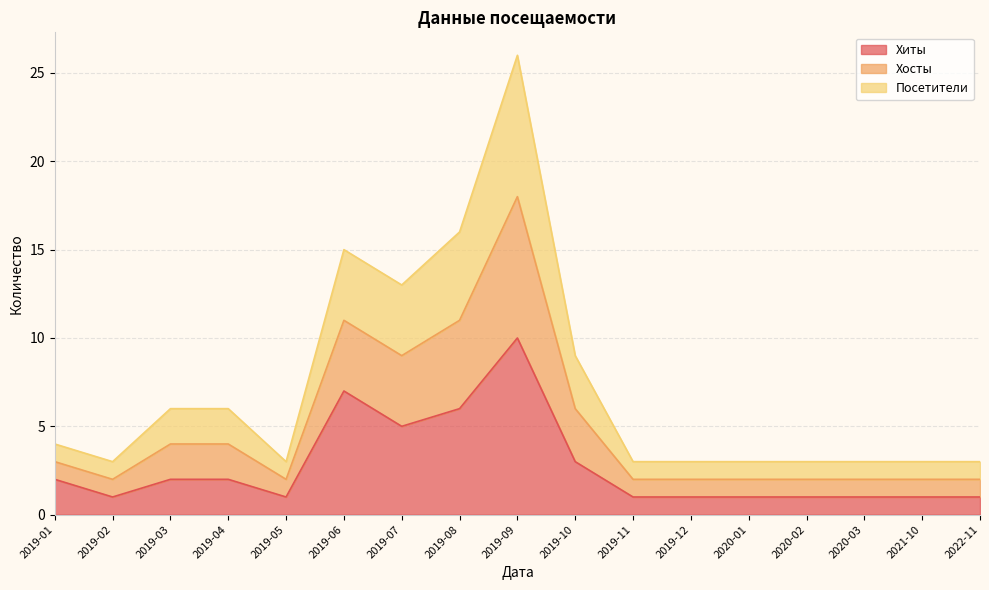

True or false: Хосты and Посетители intersect in this chart.

False